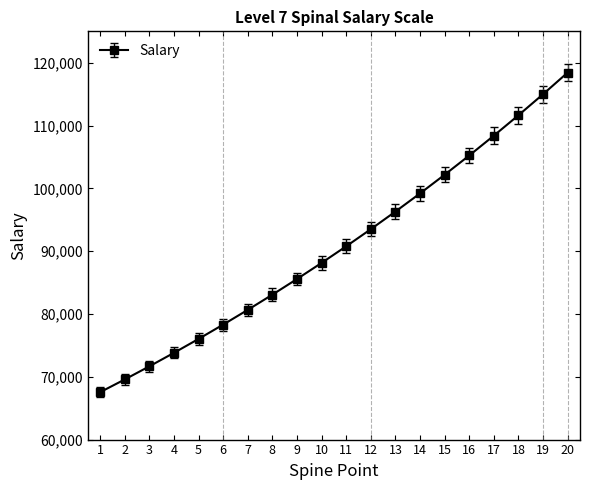

Rank the categories by value from highest to lowest.

20, 19, 18, 17, 16, 15, 14, 13, 12, 11, 10, 9, 8, 7, 6, 5, 4, 3, 2, 1